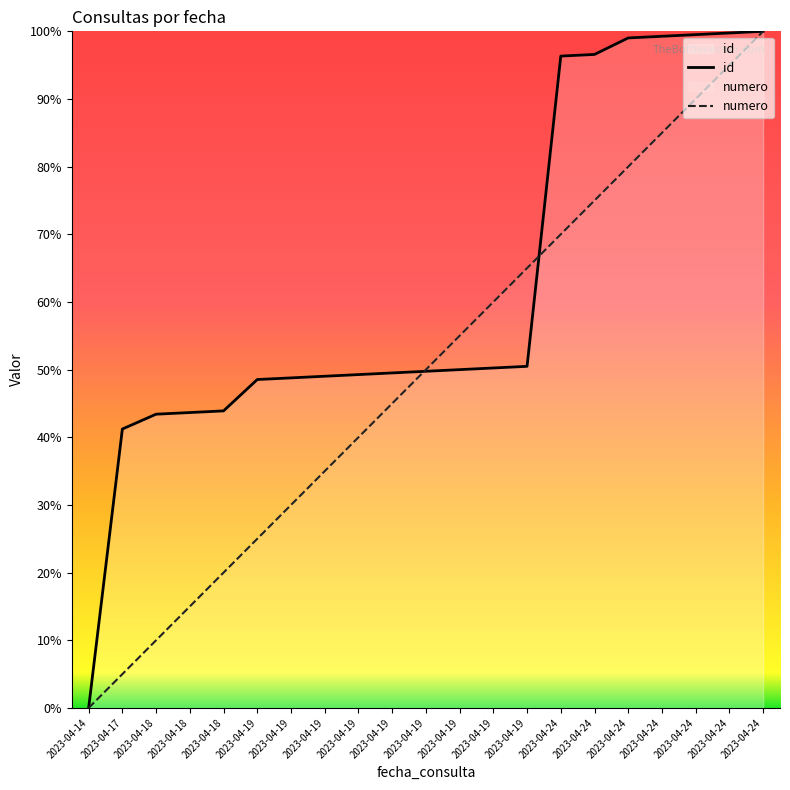

How many lines are shown in the chart?

2